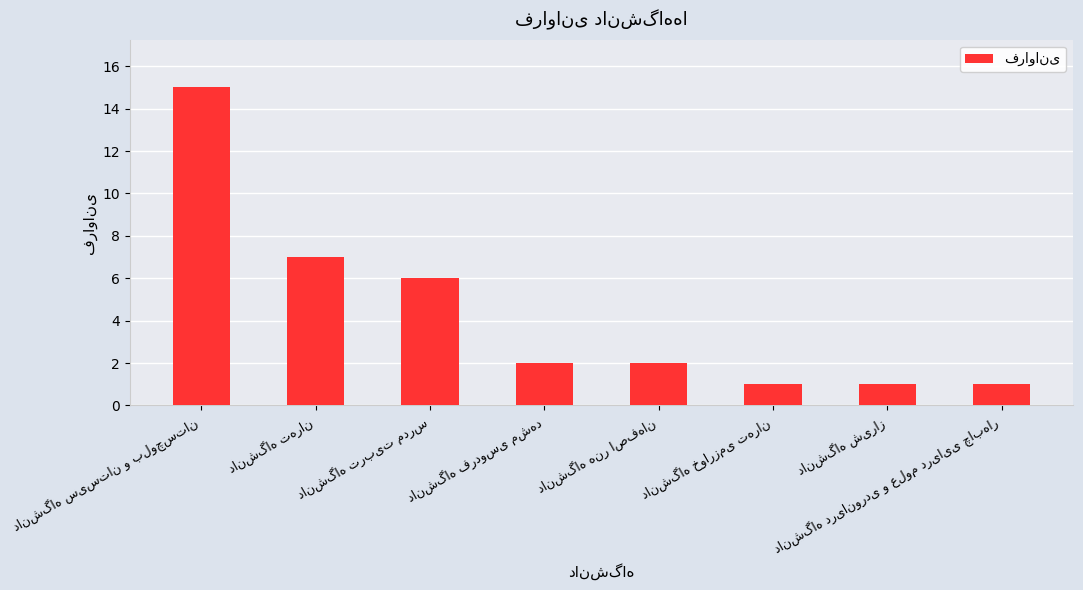

What is the minimum value shown in the chart?

1